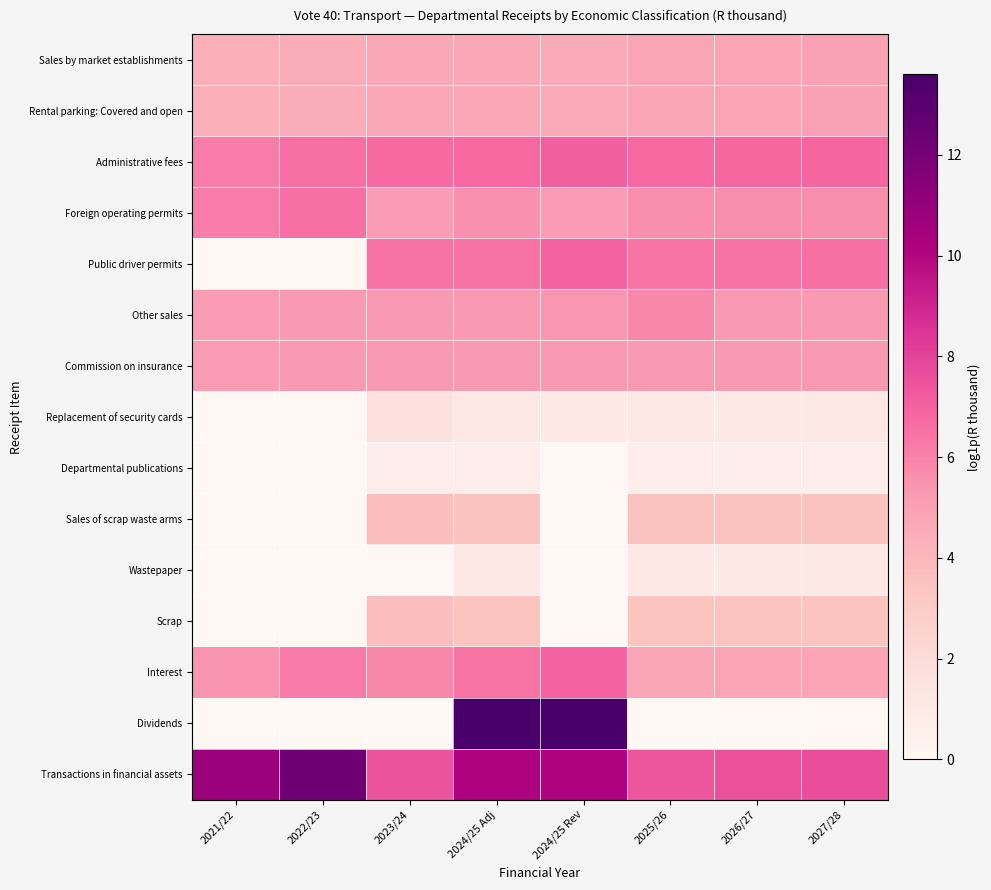

How many data points does each series have?

8